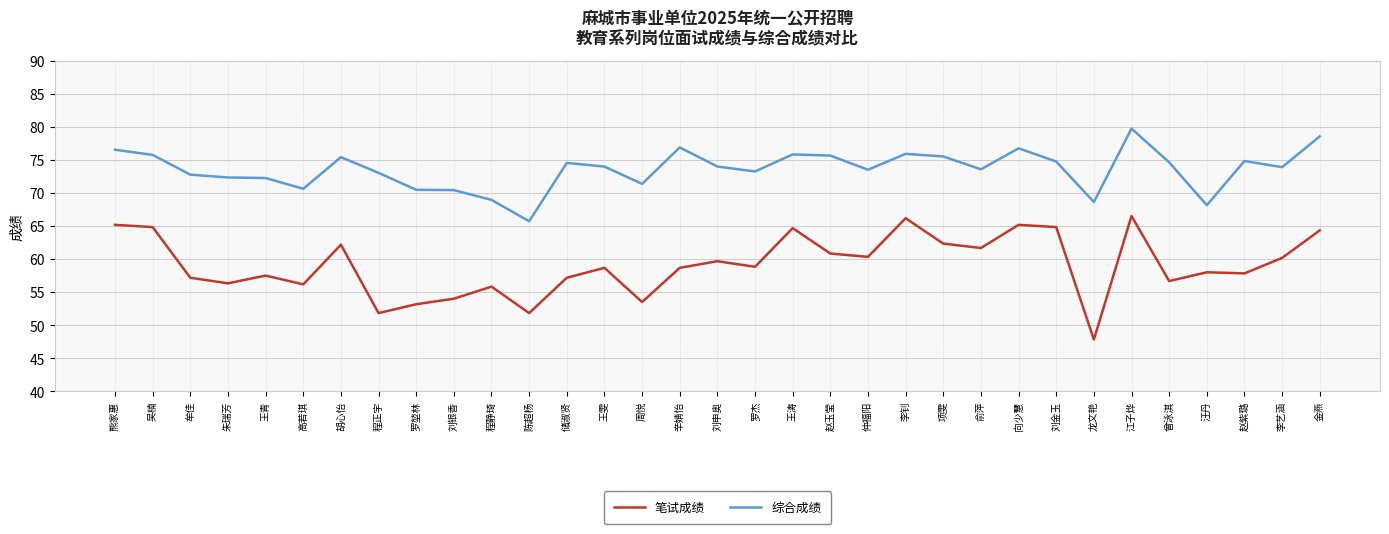

At which category is the sum across all series the highest?

江子烨